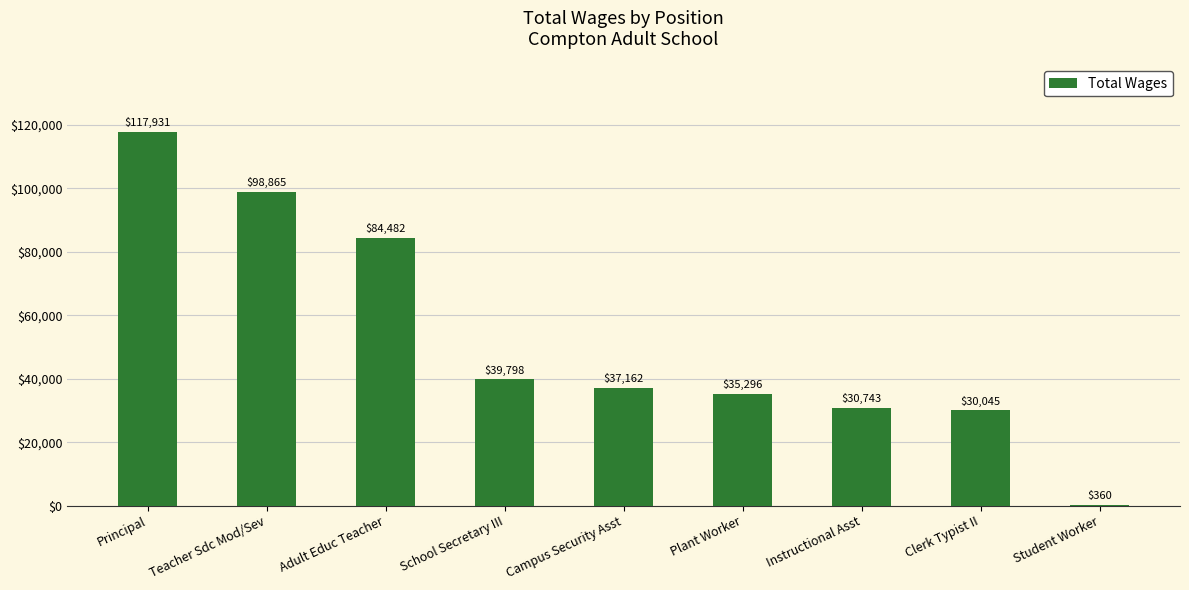

The value at Principal is 51431. True or false?

False